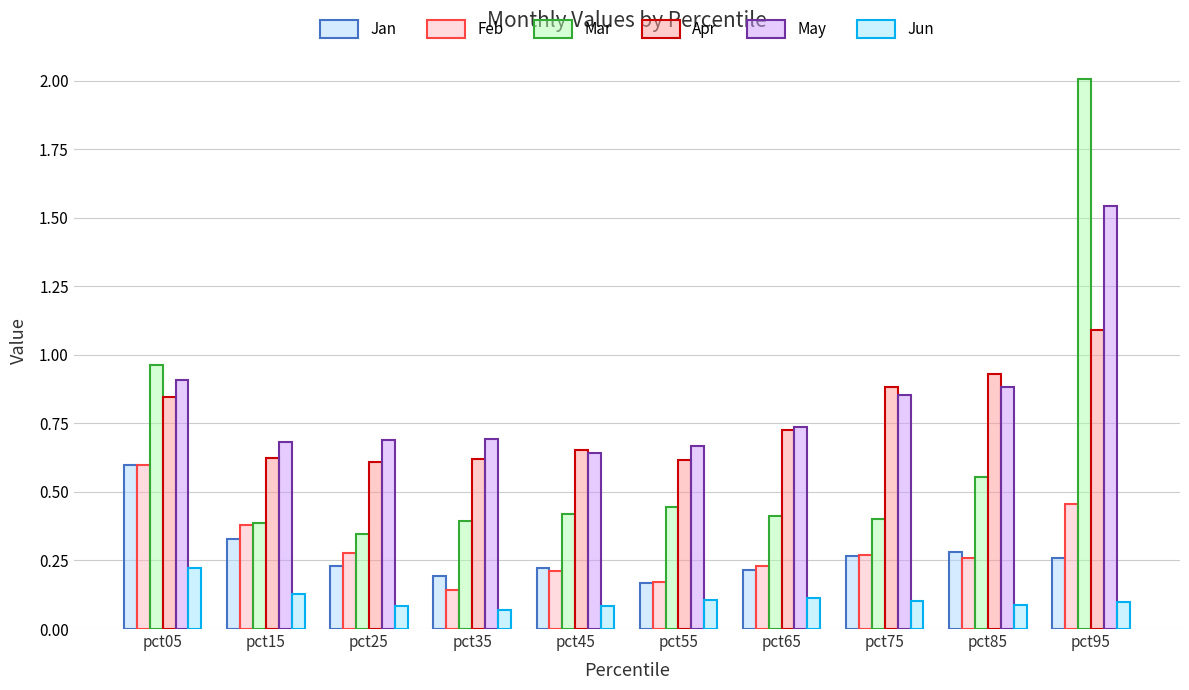

At which label does Jun reach its minimum?

pct35